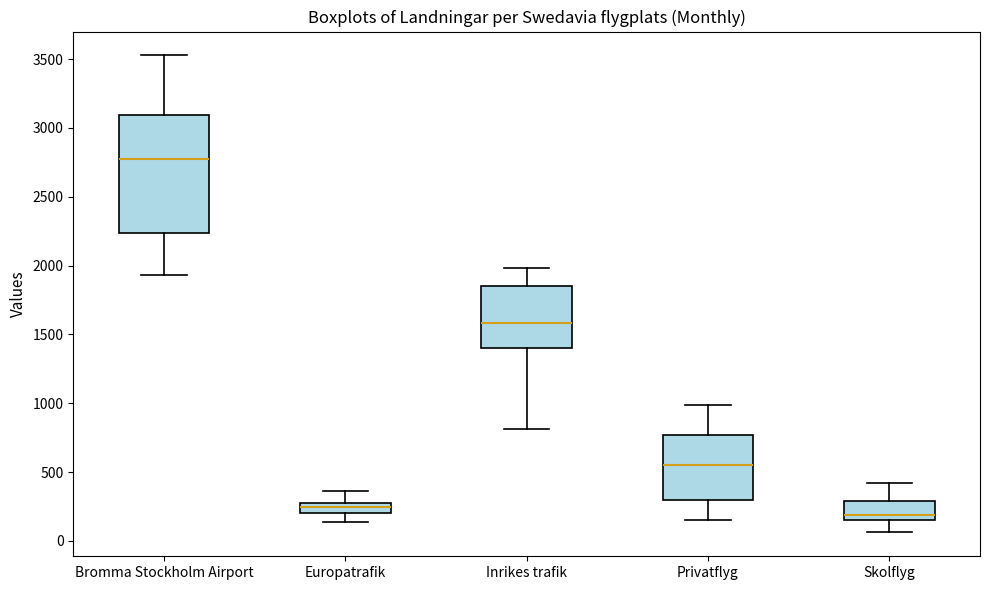

Which box is the tallest, from its lower edge to its upper edge?

Bromma Stockholm Airport